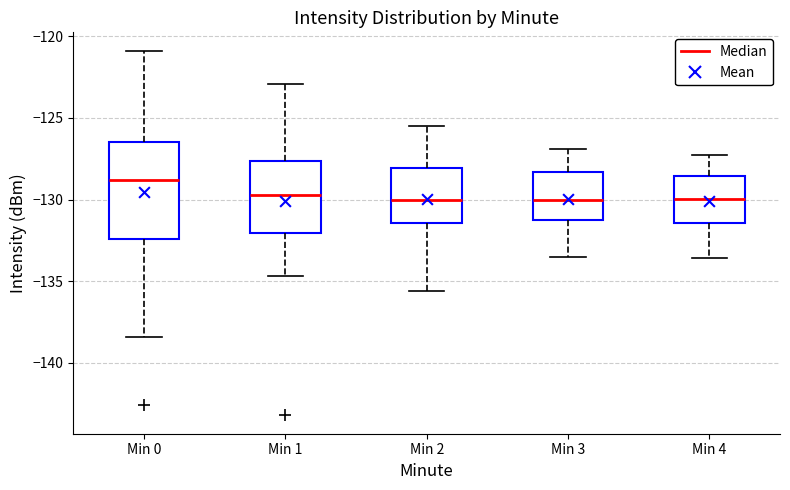

Comparing the boxes themselves (not the whiskers), which one is the tallest?

Min 0